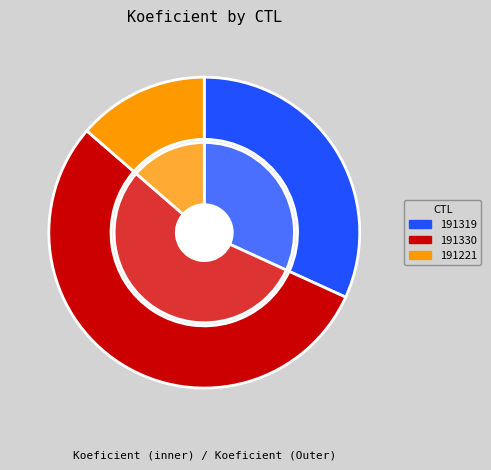

How much of the chart is everything except 191221?

86.4%